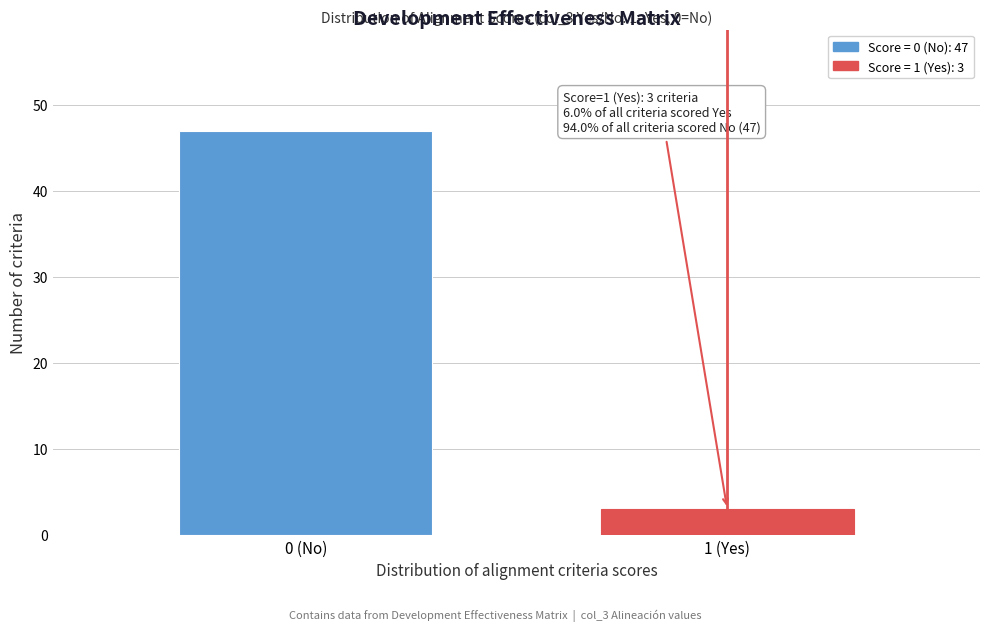

Reading left to right, what are all the values shown in this chart?

47	3